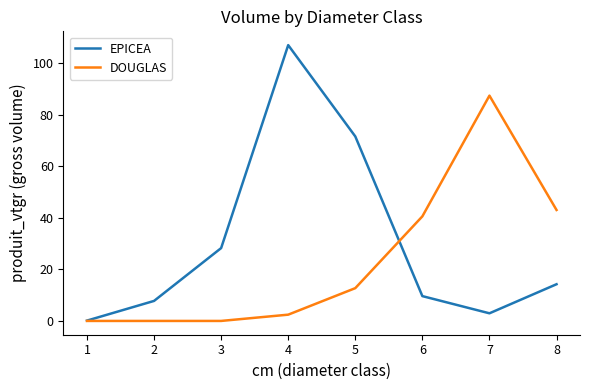

What is the difference between the DOUGLAS values at 3 and 7?

87.5